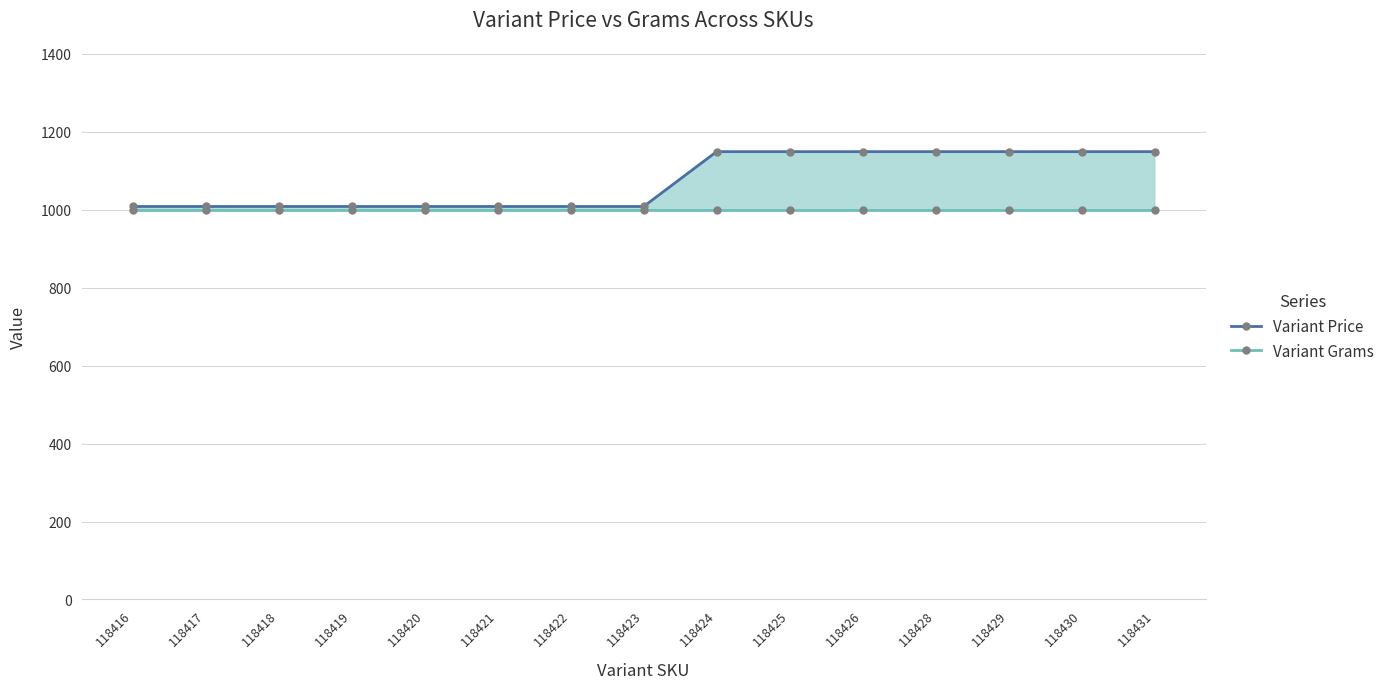

Reading left to right, extract all data points from this chart.

Variant Price: 118416=1008.2	118417=1008.2	118418=1008.2	118419=1008.2	118420=1008.2	118421=1008.2	118422=1008.2	118423=1008.2	118424=1149.0	118425=1149.0	118426=1149.0	118428=1149.0	118429=1149.0	118430=1149.0	118431=1149.0
Variant Grams: 118416=1000.0	118417=1000.0	118418=1000.0	118419=1000.0	118420=1000.0	118421=1000.0	118422=1000.0	118423=1000.0	118424=1000.0	118425=1000.0	118426=1000.0	118428=1000.0	118429=1000.0	118430=1000.0	118431=1000.0